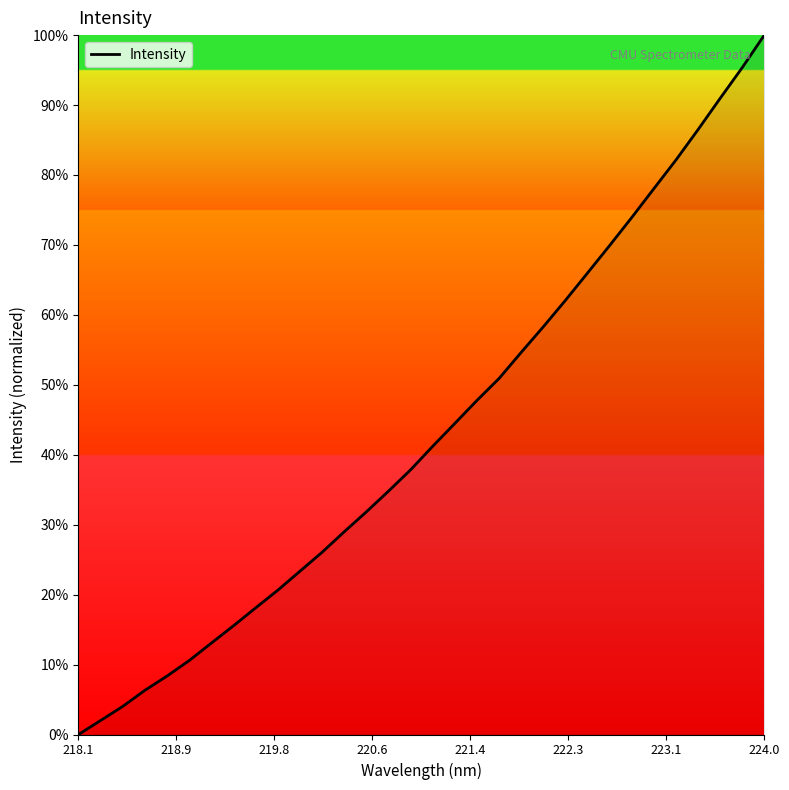

What is the difference between the maximum and minimum values?

100.0